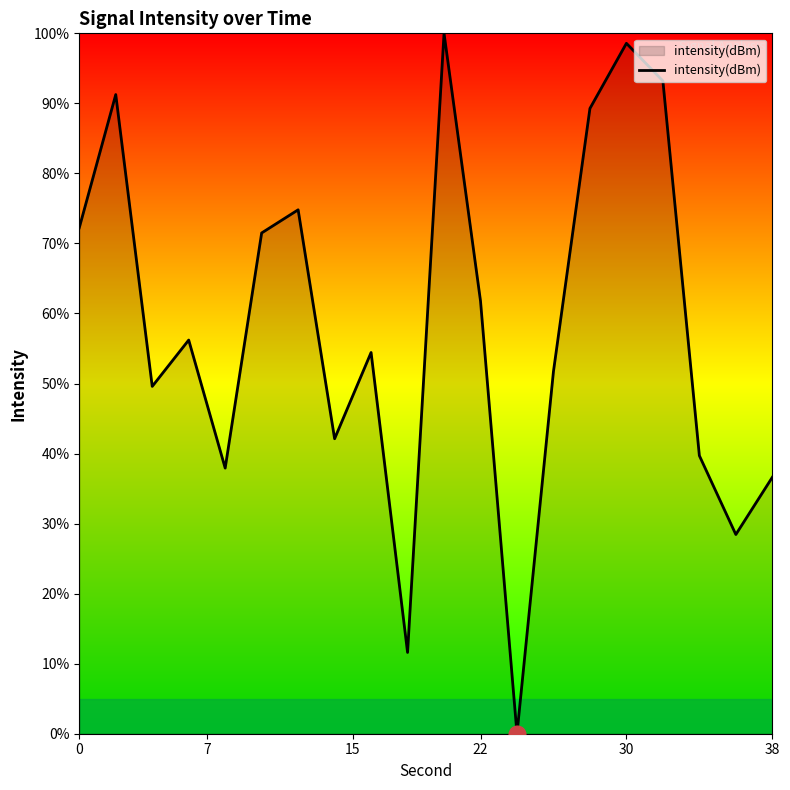

What is the maximum value shown in the chart?

100.0